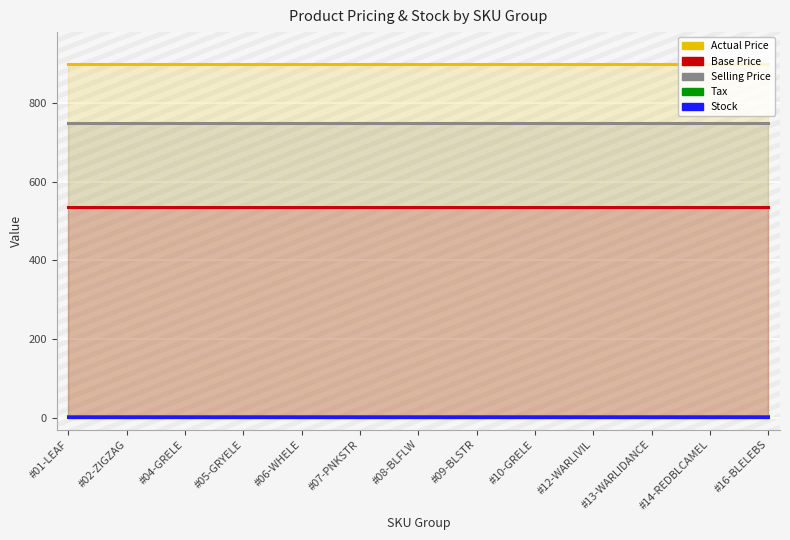

True or false: Base Price and Actual Price intersect in this chart.

False